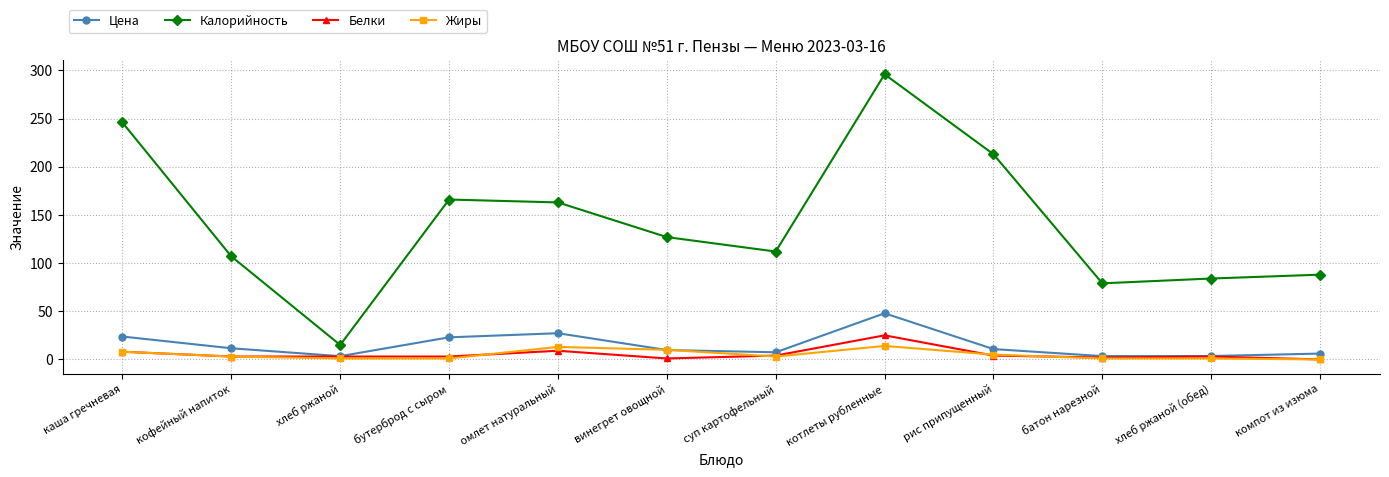

What value does the Белки series have at омлет натуральный?

9.0